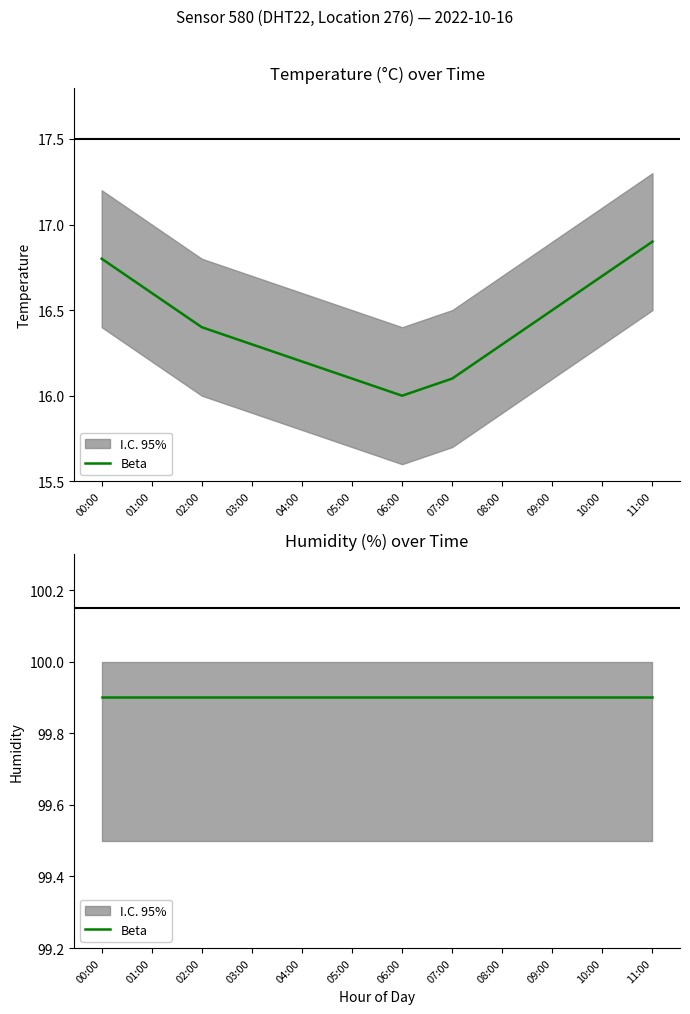

What position from the right is 02:00?

10